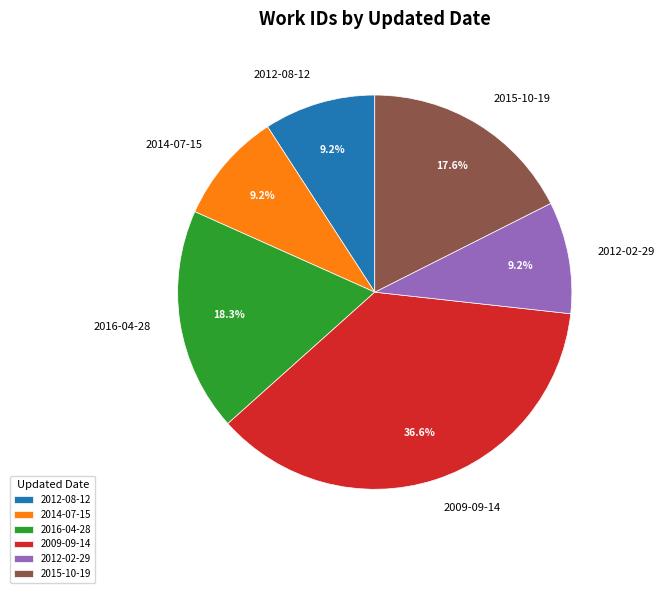

To the nearest percent, what is the difference between the largest and smallest slice percentages?

27%